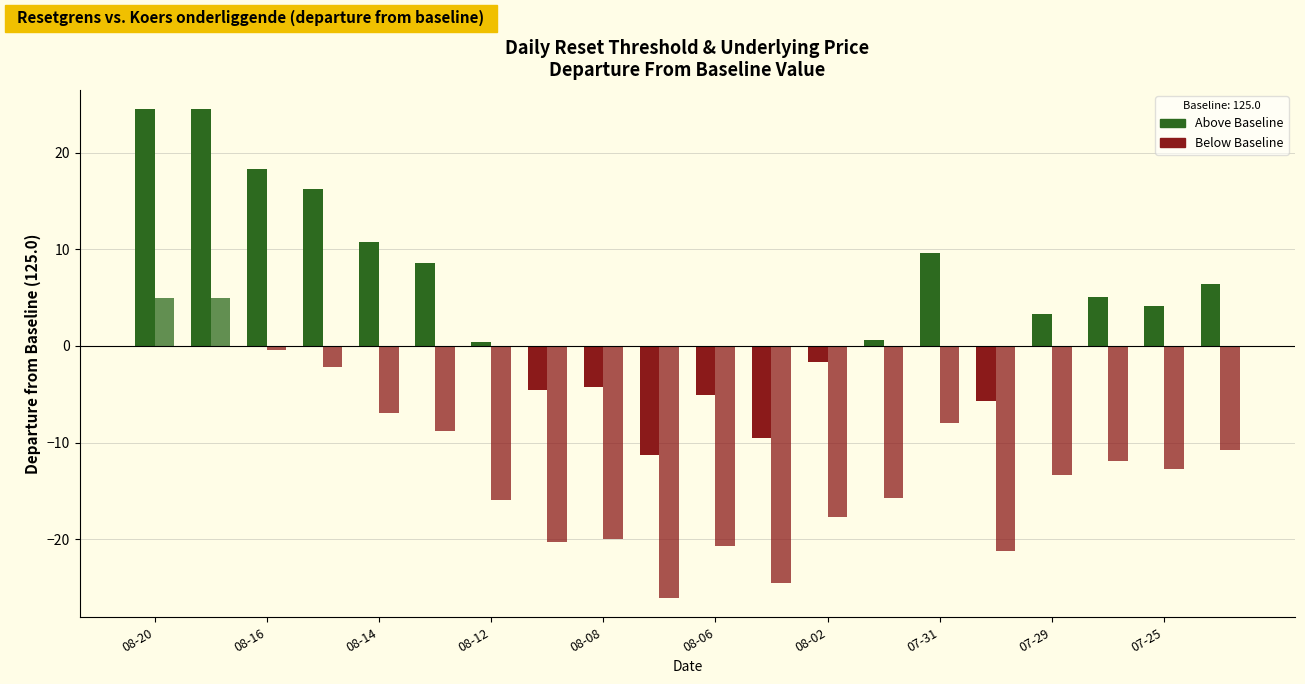

List the series in order of their peak value, highest first.

Resetgrens, Koers onderliggende